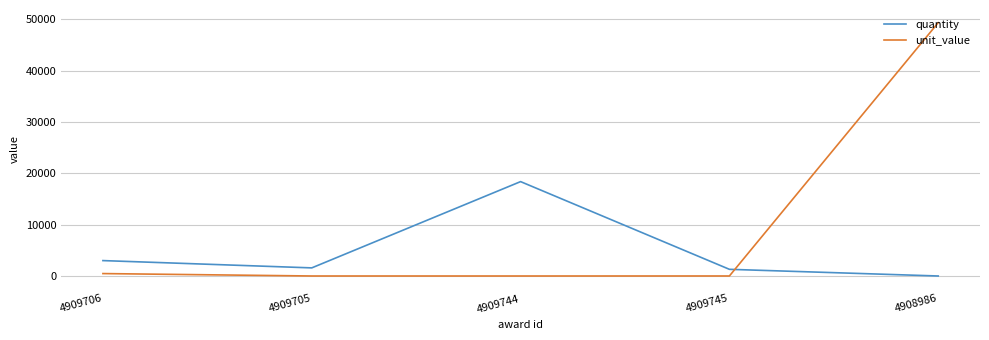

What is the highest value of the unit_value series?

49318.3